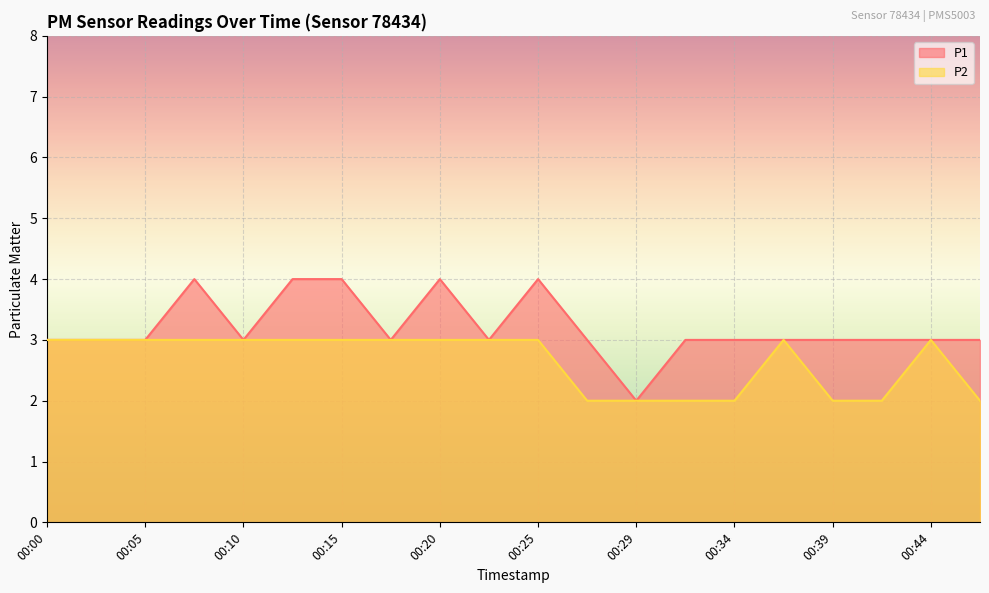

Rank the series by their average value, from lowest to highest.

P2, P1